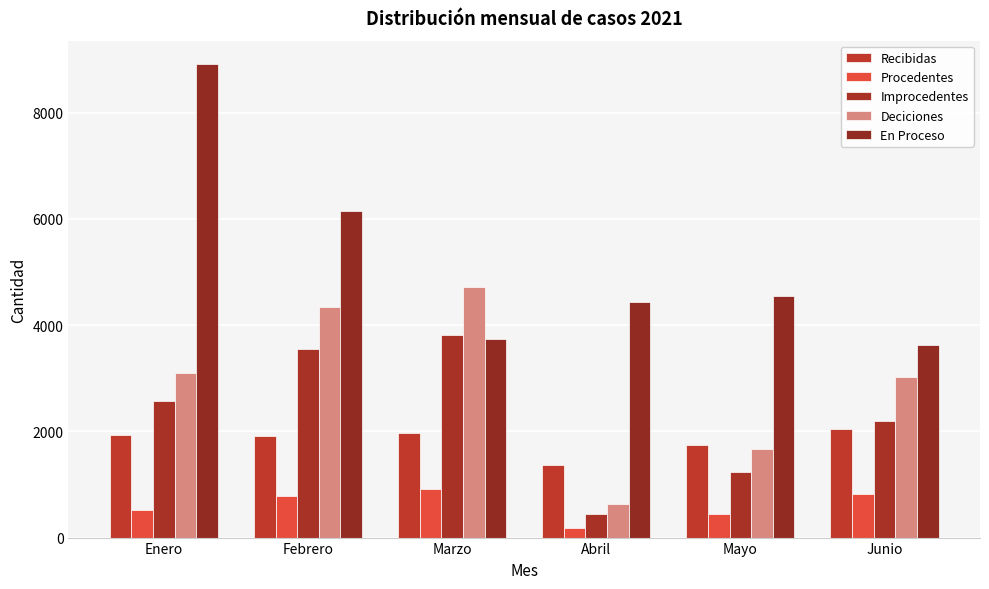

Reading left to right, transcribe all the data shown in this chart.

Recibidas: 1935	1921	1965	1362	1741	2037
Procedentes: 520	792	913	182	441	814
Improcedentes: 2573	3546	3809	448	1227	2202
Deciciones: 3093	4338	4722	630	1668	3016
En Proceso: 8907	6144	3743	4432	4547	3616